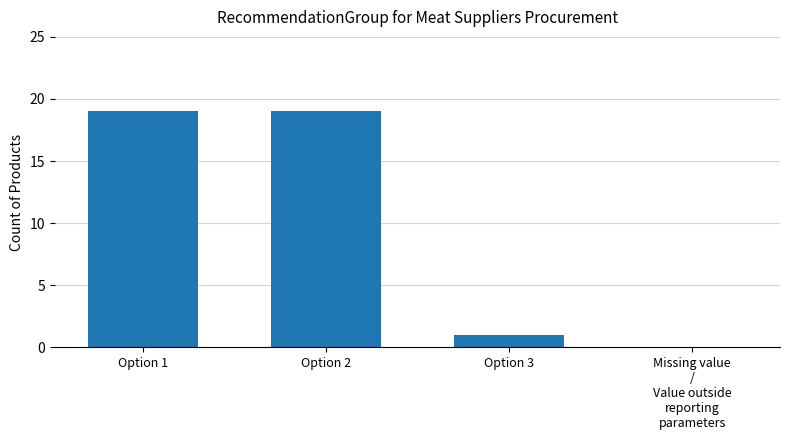

How many data points does each series have?

4